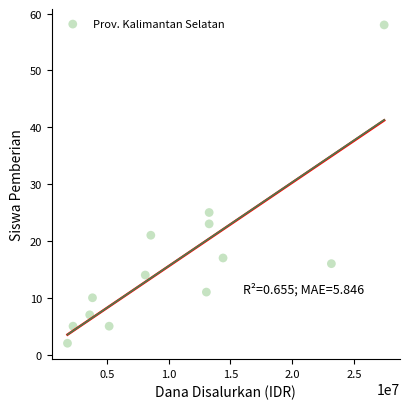

What Y value in the scatter plot is closest to 30?

25